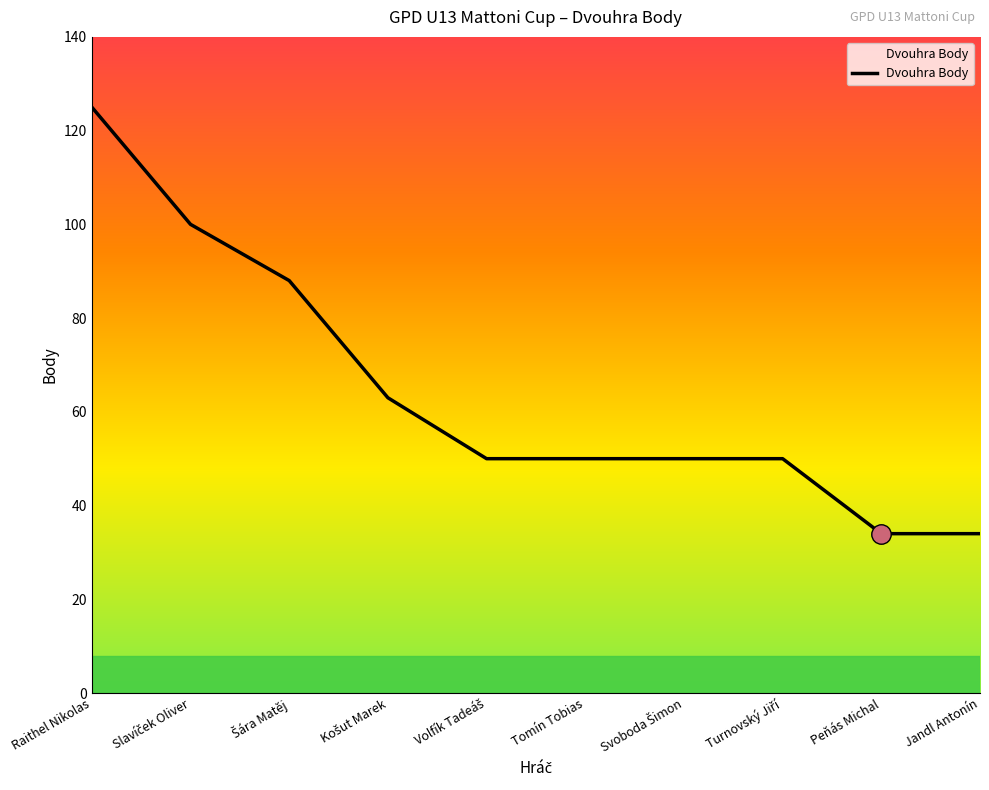

Which has a higher value, Raithel Nikolas or Tomín Tobias?

Raithel Nikolas